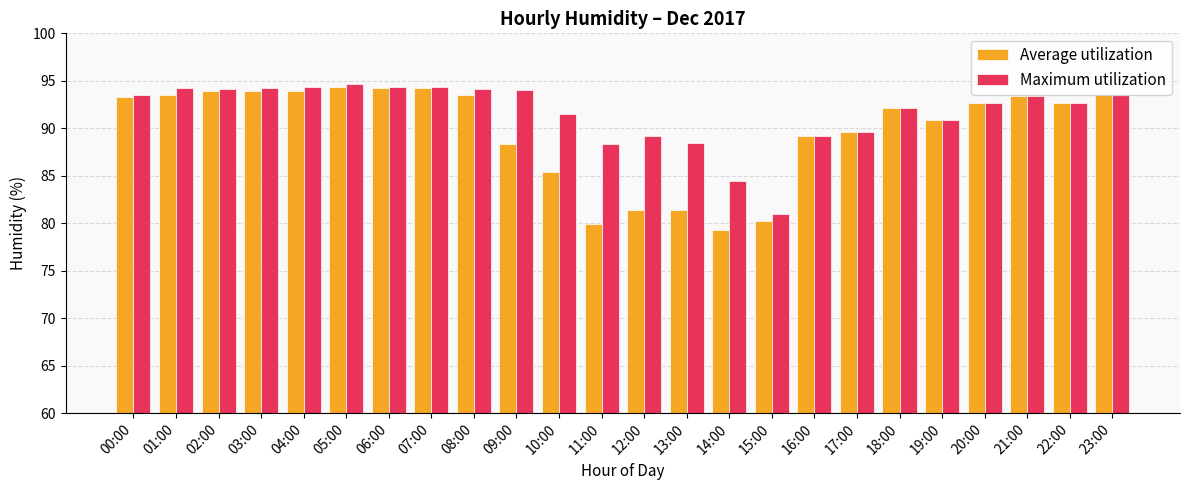

What is the greatest value displayed?

94.7